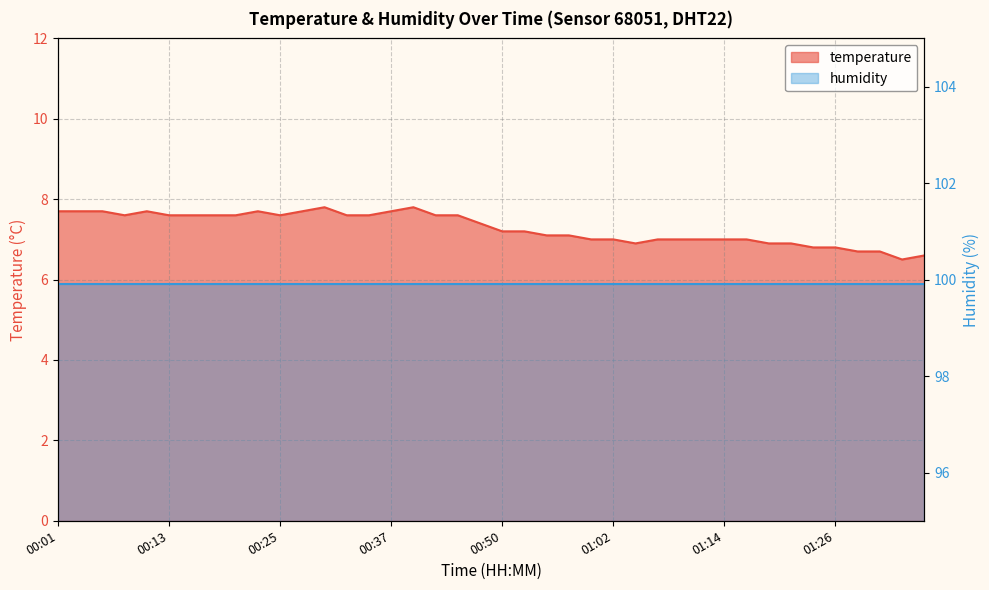

The value at 01:02 is 7.0. True or false?

True